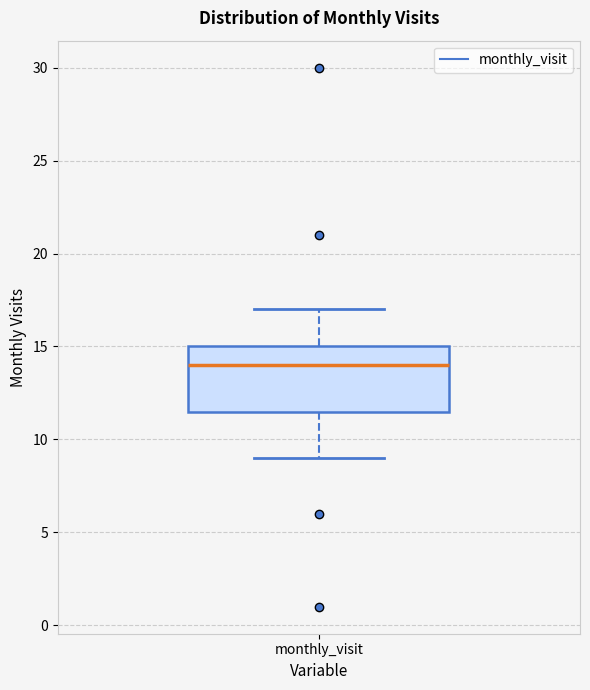

Where is the lower edge of the box for monthly_visit on the y-axis? The values are not printed on the chart, so give them approximately, as read against the axis.

11.5